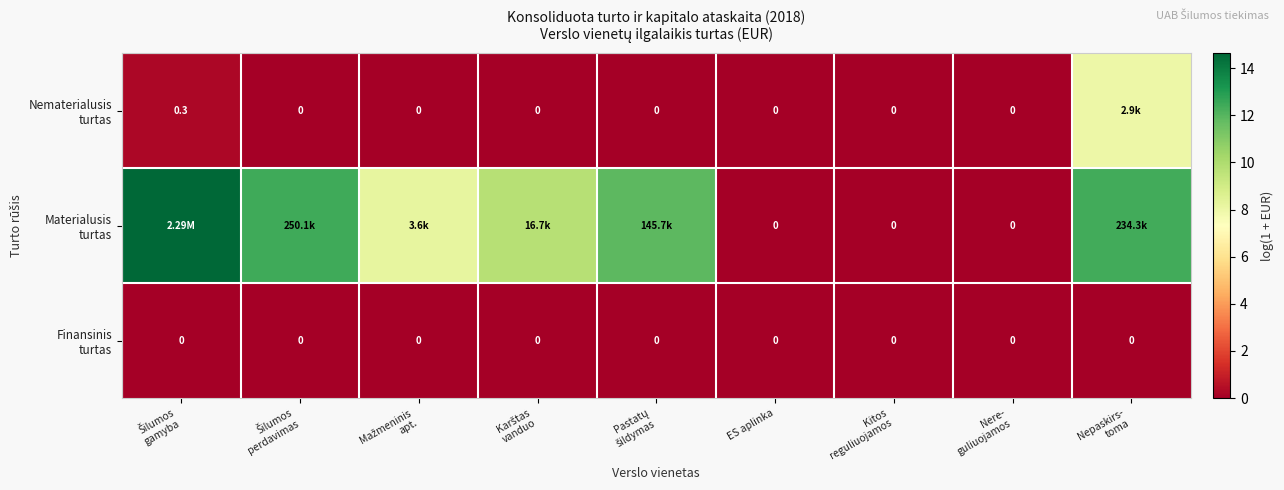

What is the spread (max minus min) of values at Mažmeninis
apt.?

8.2